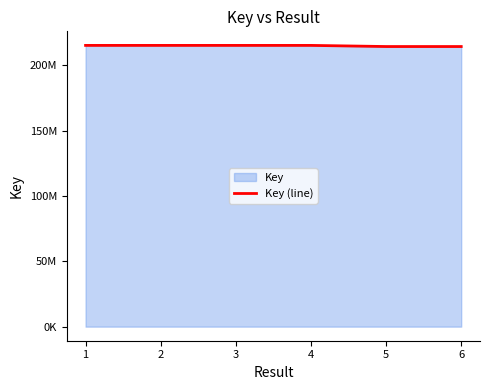

Where does the data first go above 215306224?

1